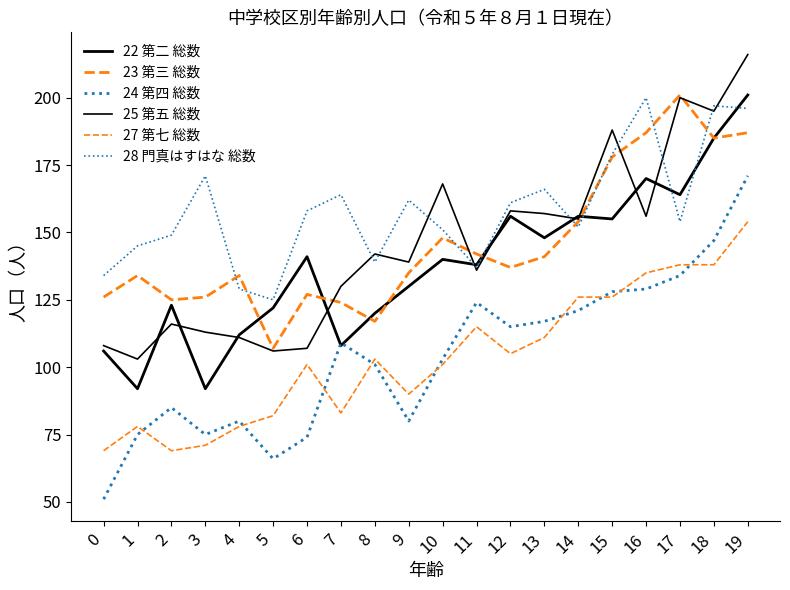

How many times do 22 第二 総数 and 24 第四 総数 cross each other?

2